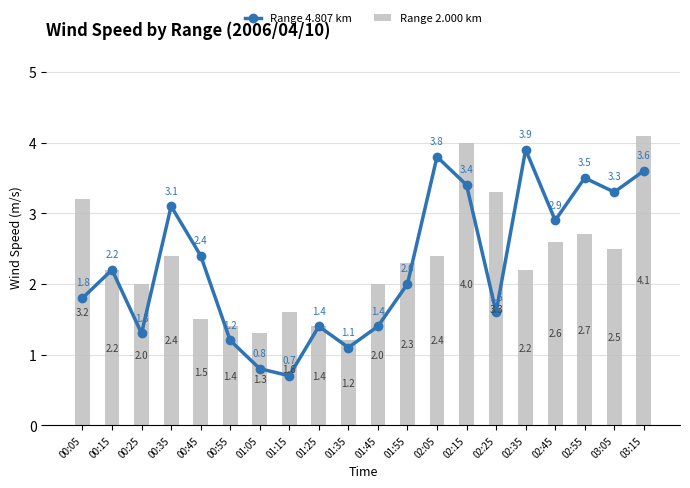

What is the difference between the Range 2.000 km values at 02:25 and 00:05?

0.1